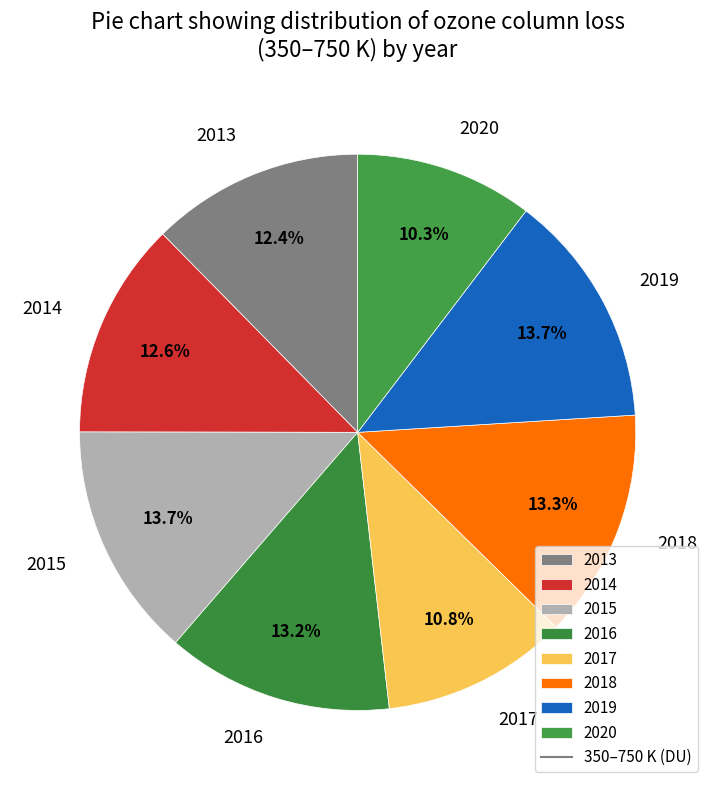

Is it true that 2014 is 13% of the pie?

True